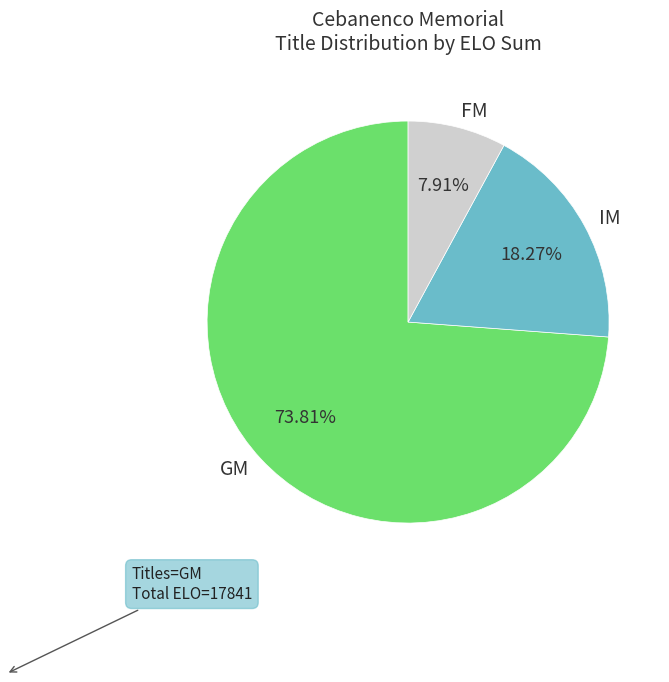

What percentage is the FM slice, to the nearest percent?

8%